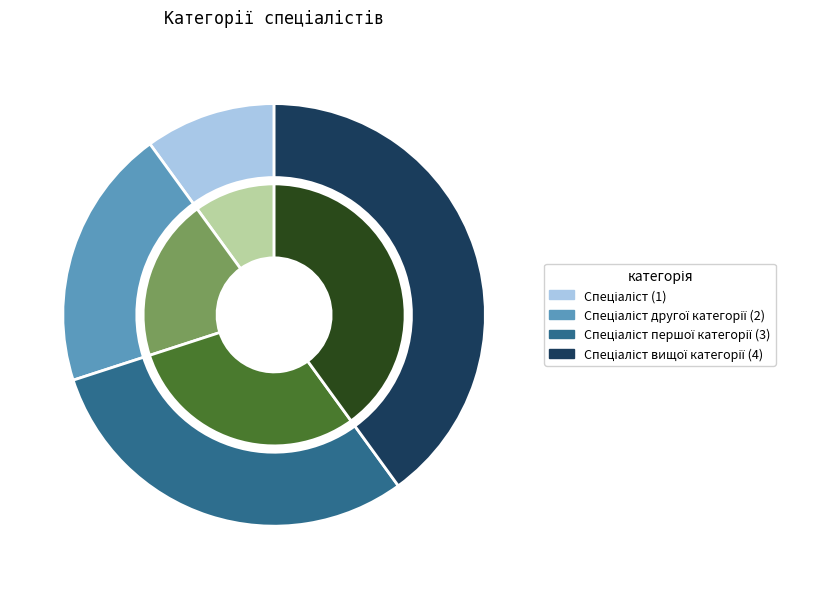

Which has a higher value, Спеціаліст вищої категорії or Спеціаліст першої категорії?

Спеціаліст вищої категорії